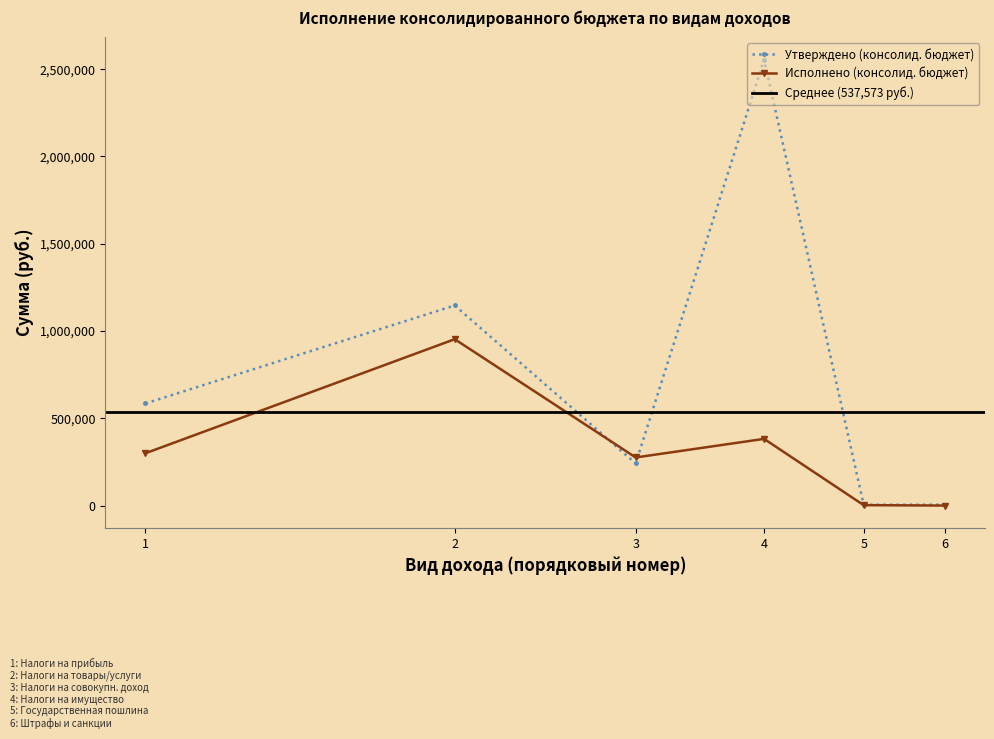

True or false: Исполнено (консолид. бюджет) has more than 0 interior local peaks.

True